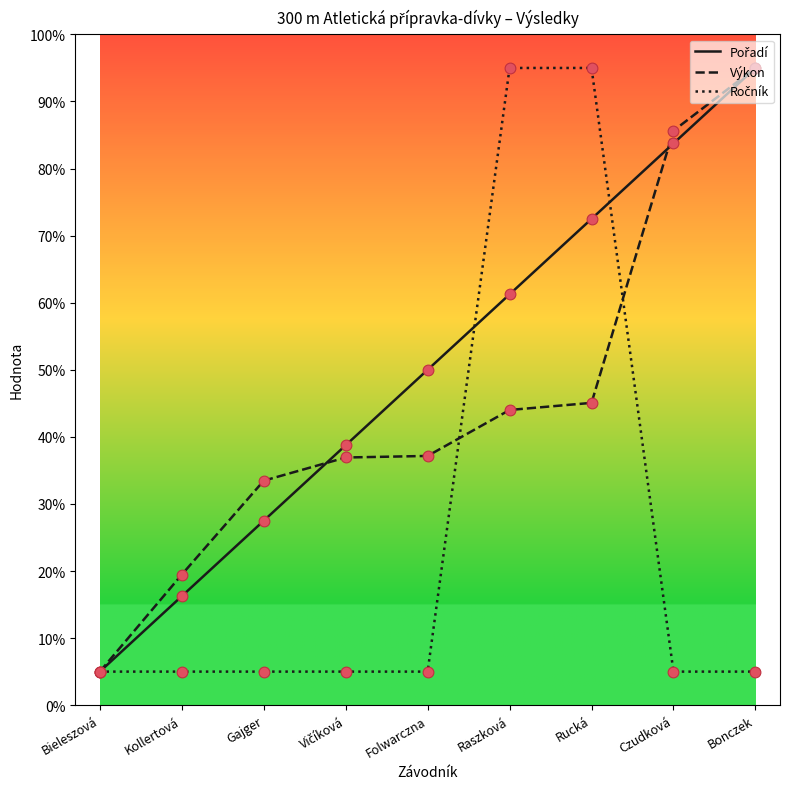

At which category is the sum across all series the highest?

Rucká